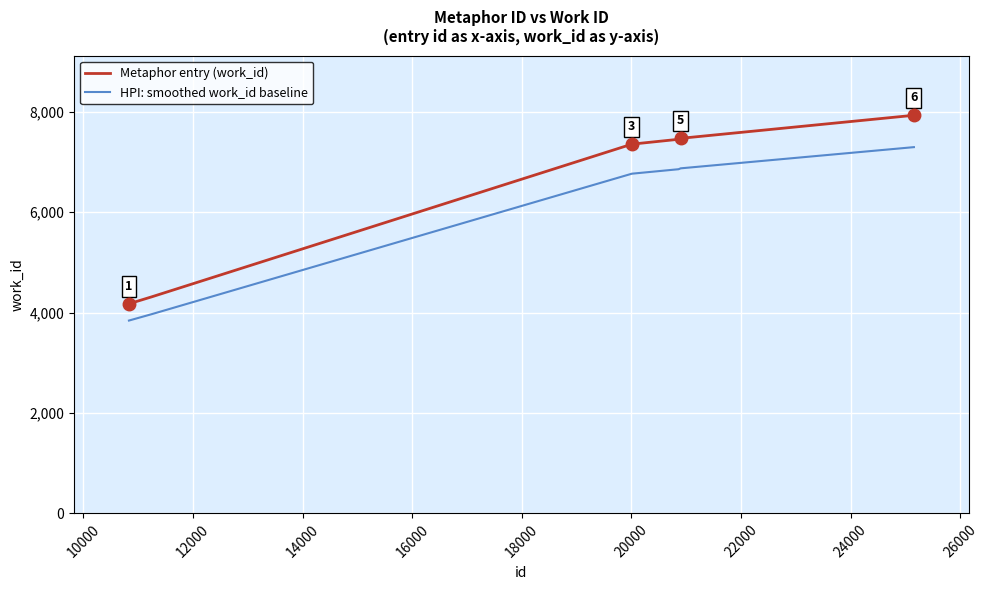

What is the greatest value displayed?

7929.0